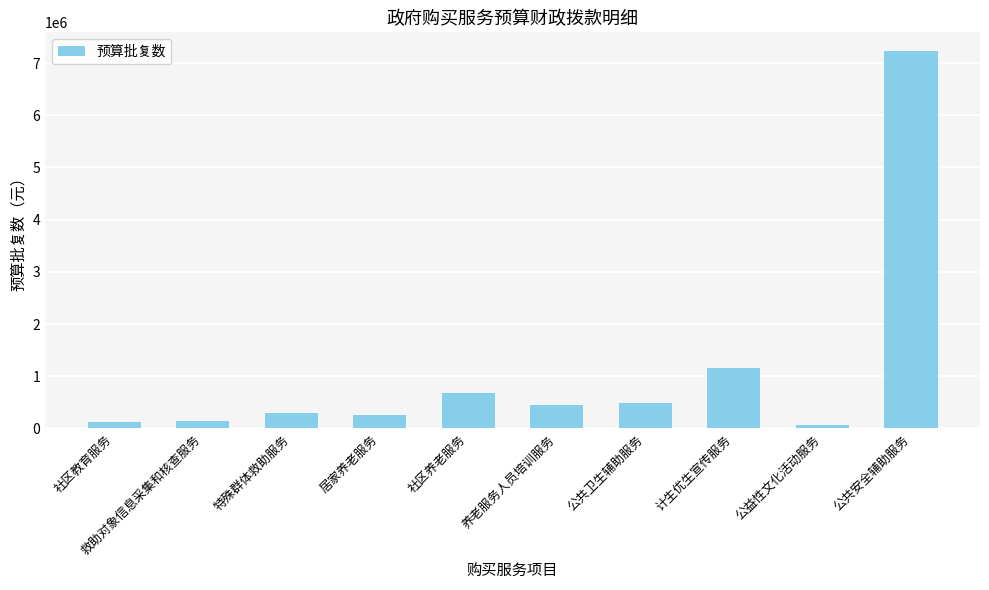

The chart shows a value of 674649 at 社区养老服务. True or false?

True